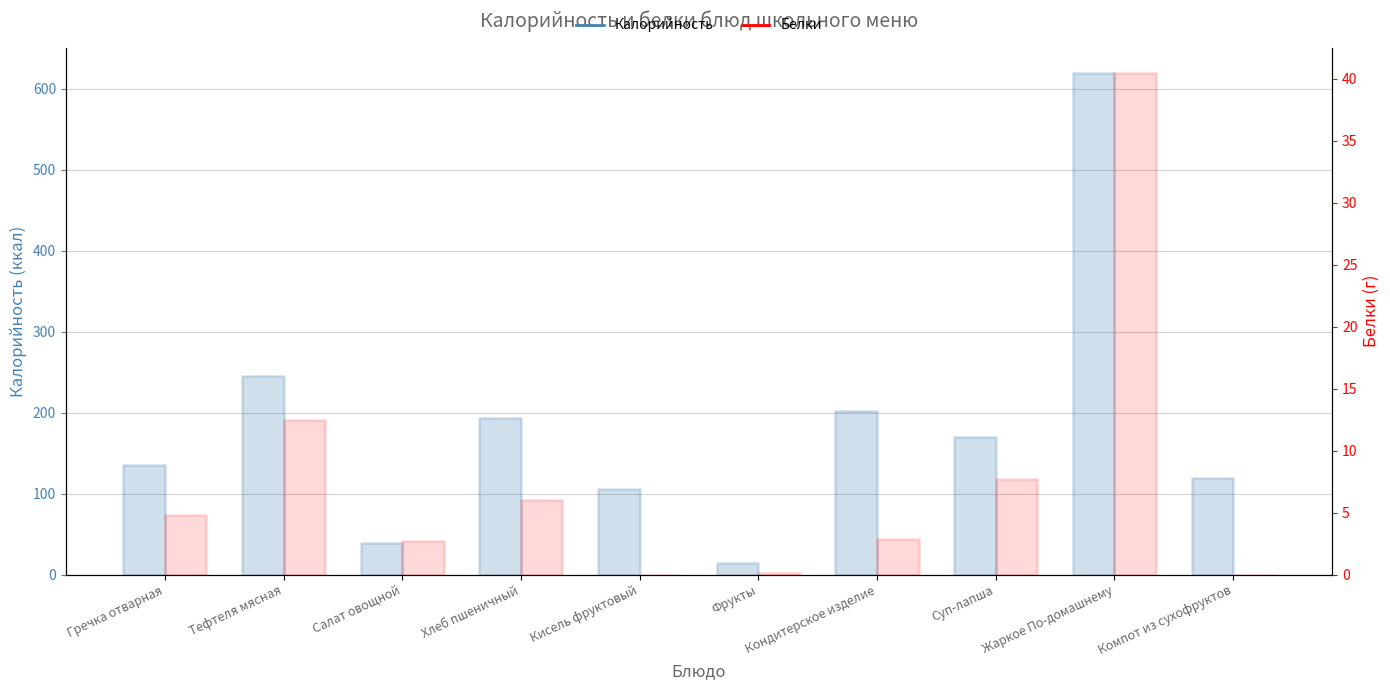

What is the sum of the Белки values at Суп-лапша and Салат овощной?

10.4